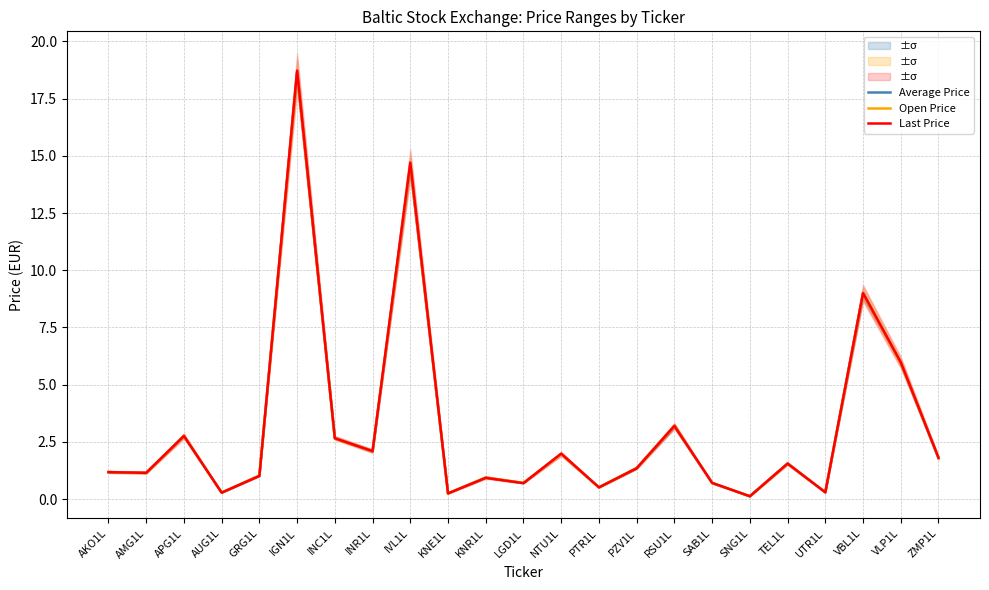

What is the sum of all Average Price values?

72.7